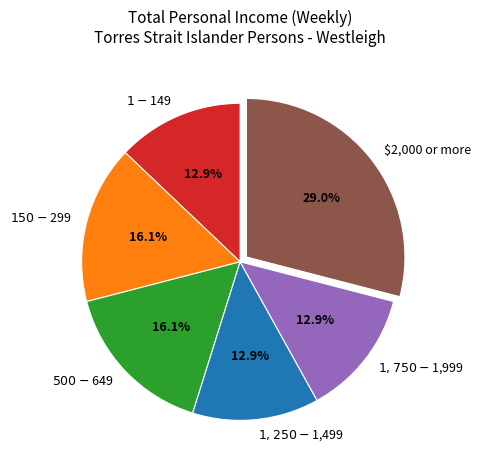

How much of the chart is everything except $1,750-$1,999?

87.1%